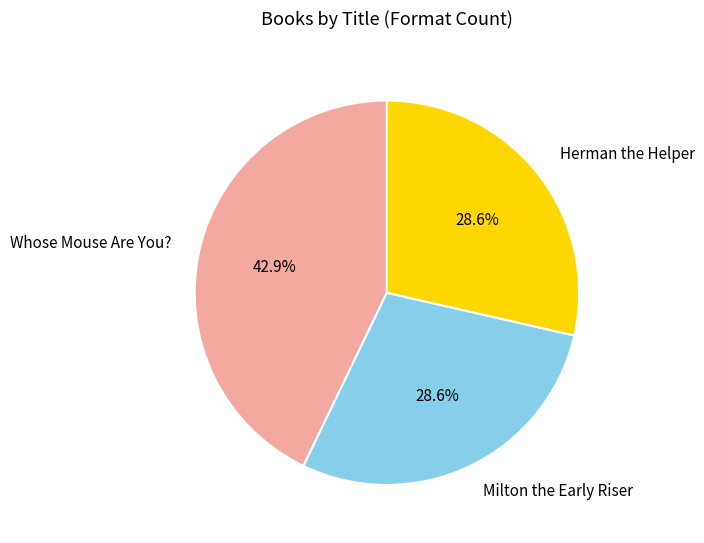

How many segments does this pie chart have?

3